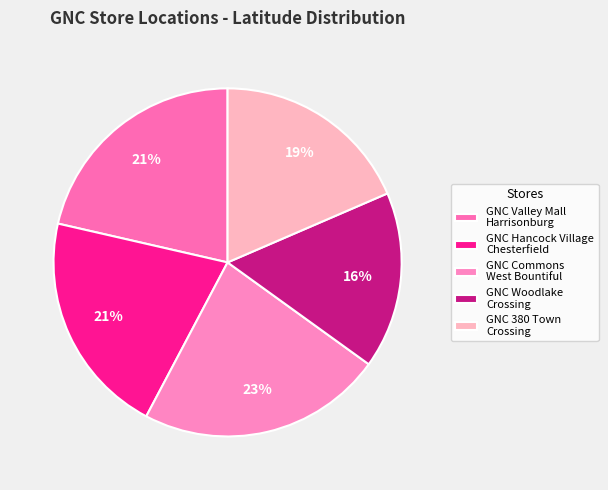

How many segments does this pie chart have?

5